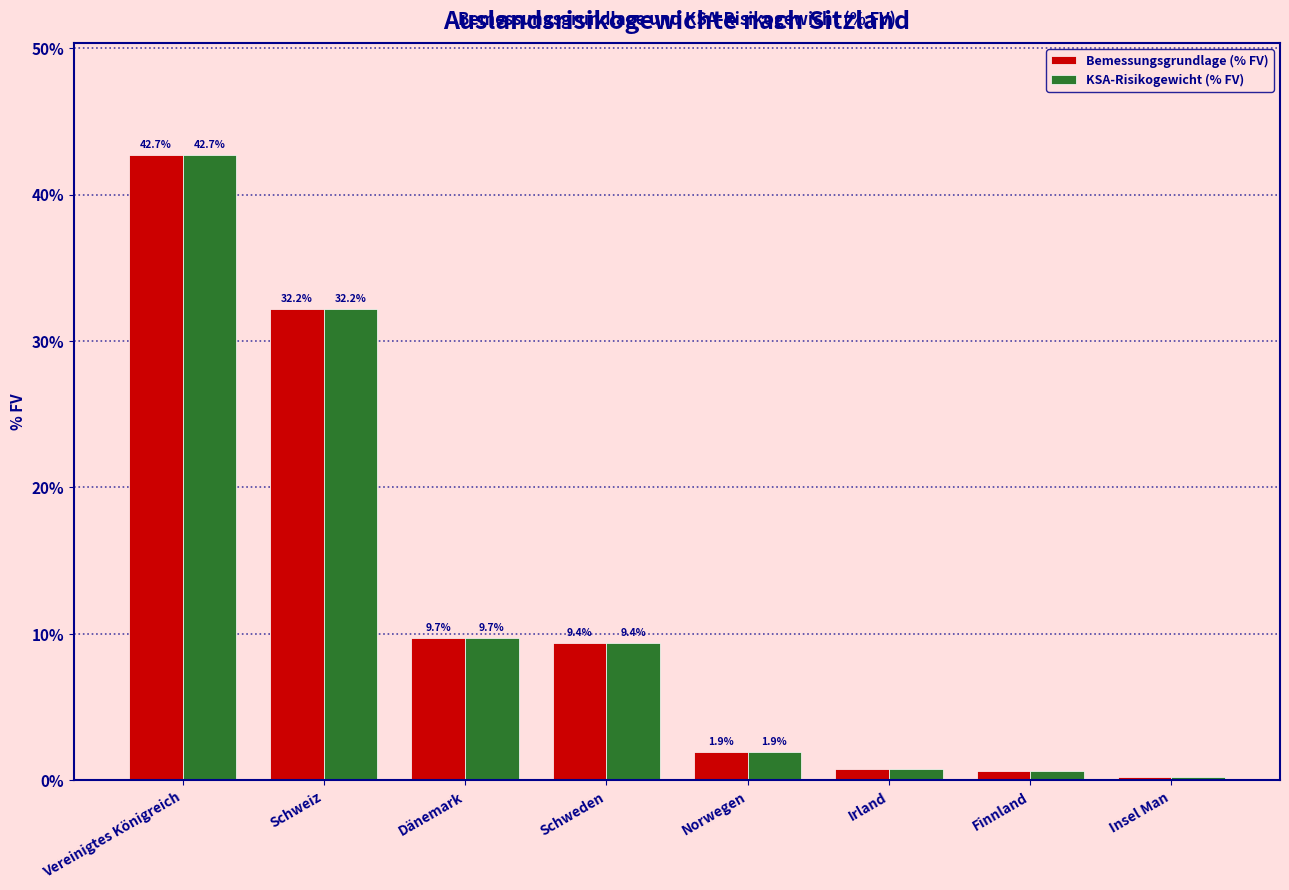

At which label does Bemessungsgrundlage (% FV) reach its minimum?

Insel Man